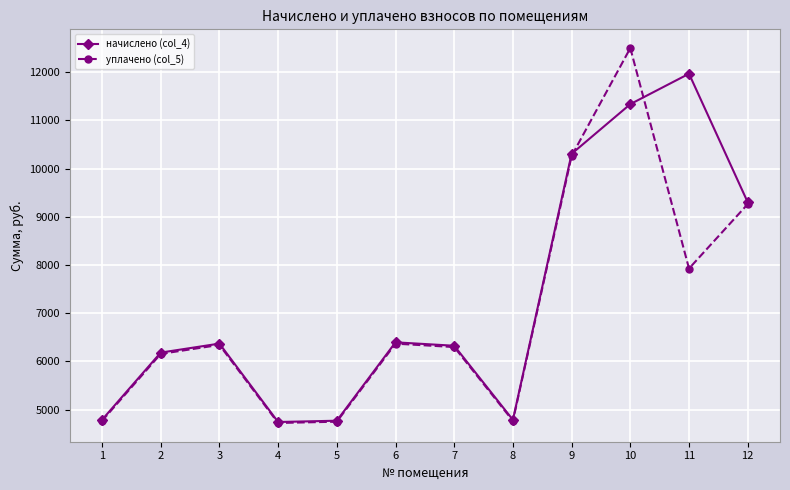

What is the value of the уплачено (col_5) point at the 7th from the left?

6297.6